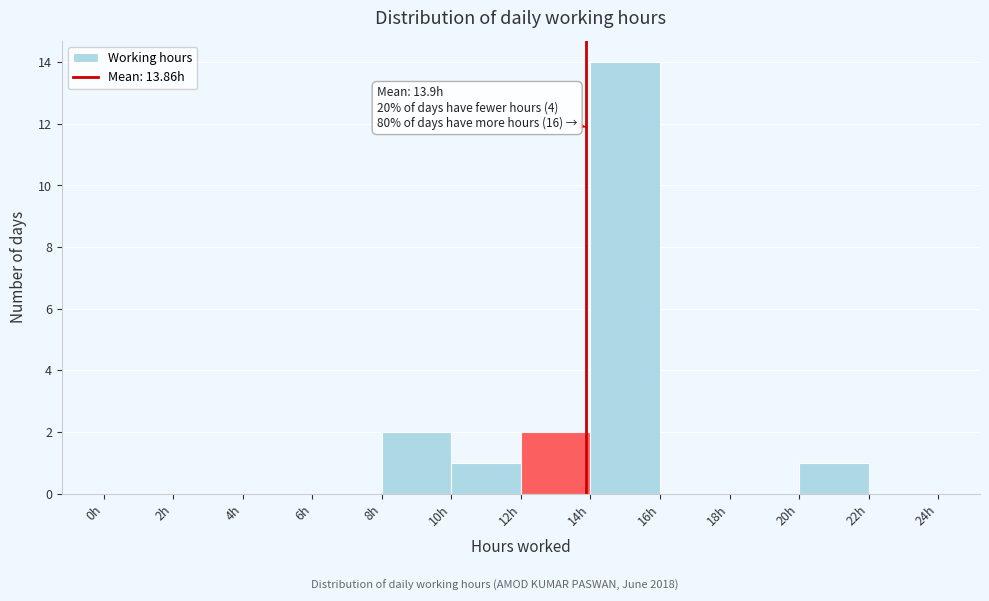

Which range on the x-axis has the tallest bar?

14 to 16